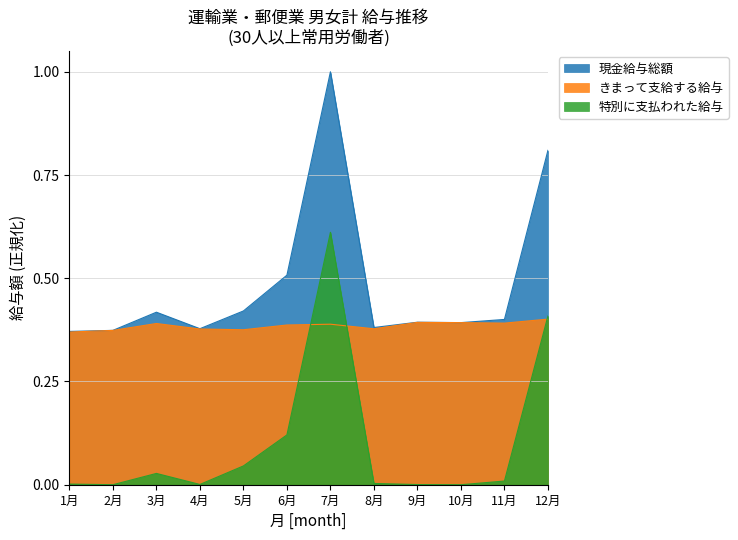

True or false: きまって支給する給与 has a value of 0.1 at 1月.

False